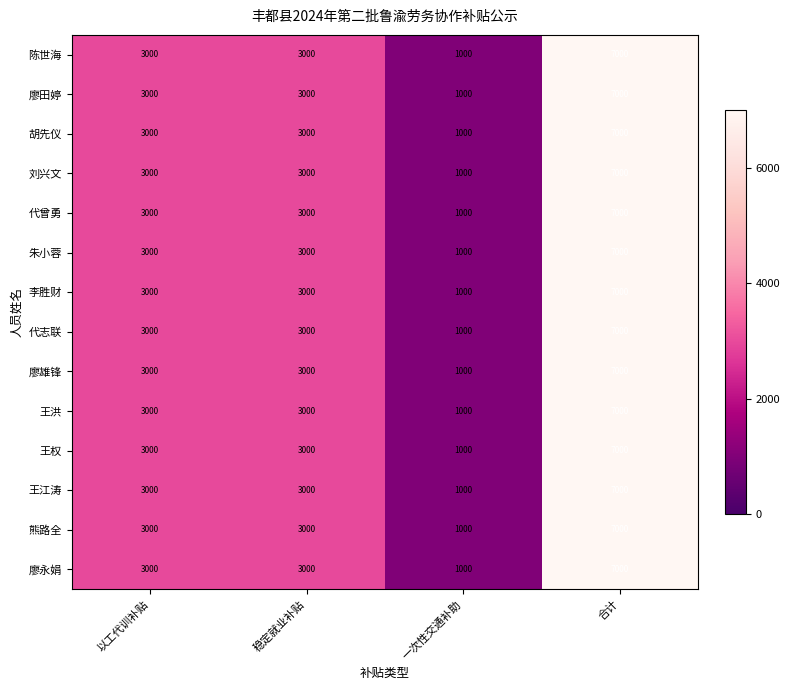

Which category has the highest value across all series?

合计